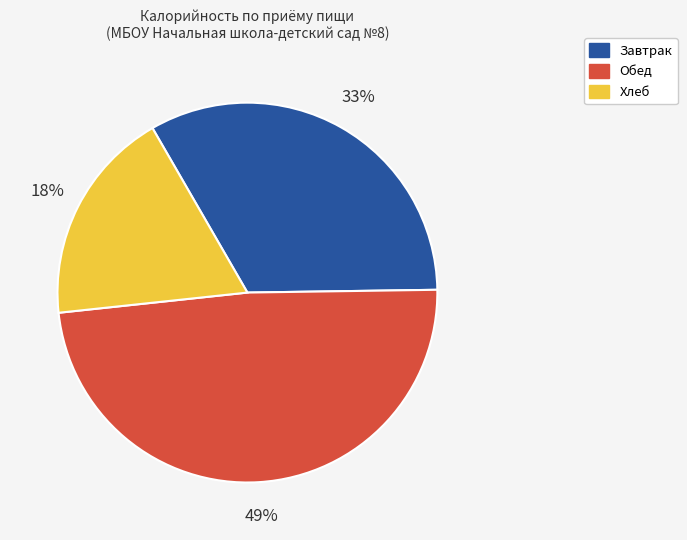

Does any single category account for the majority?

No